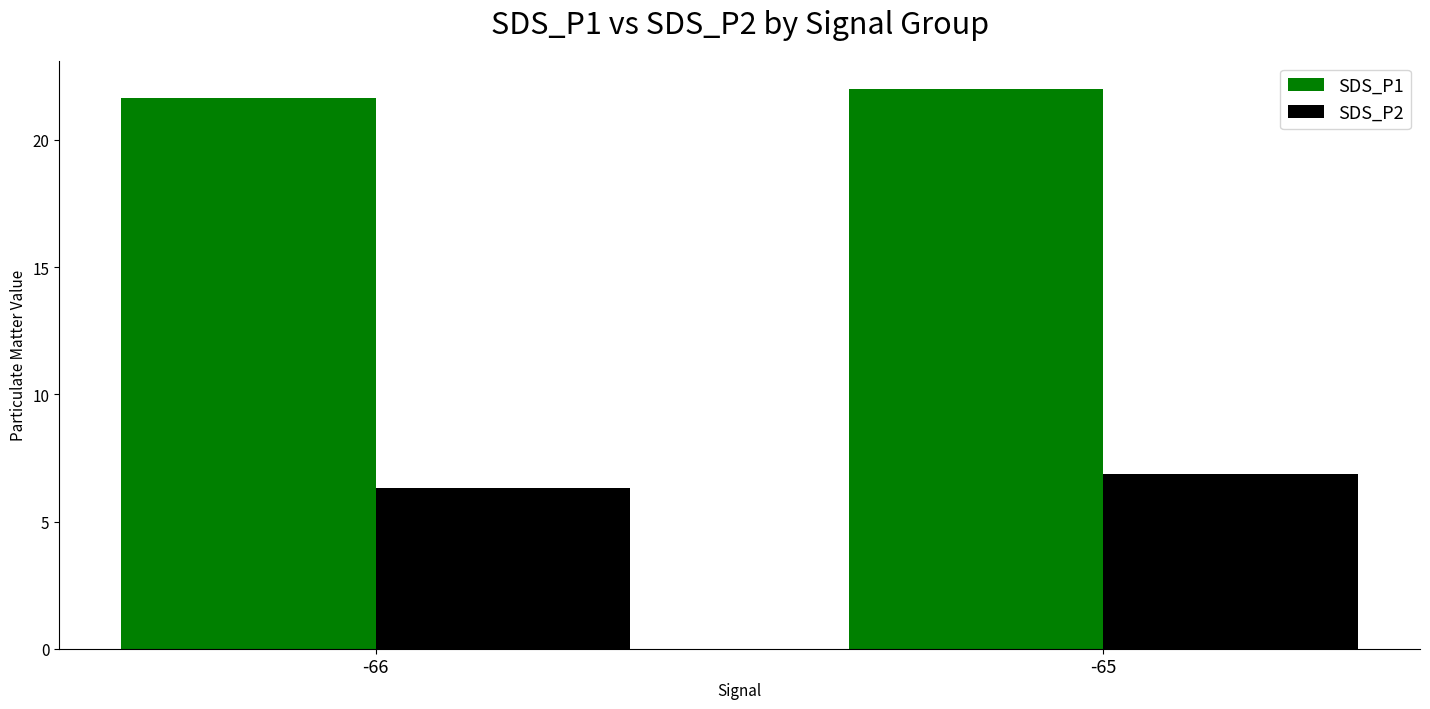

What is the difference between the maximum and minimum values in the SDS_P2 series?

0.6